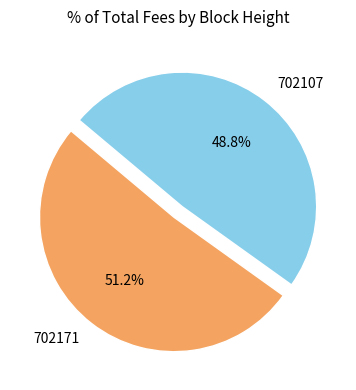

To the nearest percent, what is the difference between the largest and smallest slice percentages?

2%